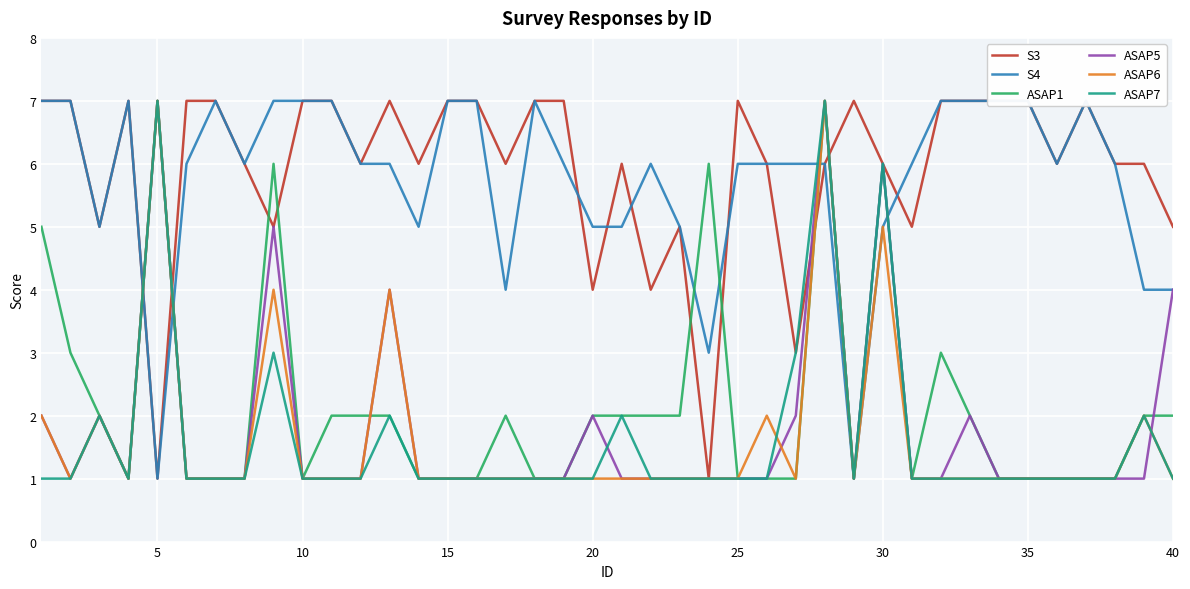

Reading left to right, extract all data points from this chart.

S3: 7	7	5	7	1	7	7	6	5	7	7	6	7	6	7	7	6	7	7	4	6	4	5	1	7	6	3	6	7	6	5	7	7	7	7	6	7	6	6	5
S4: 7	7	5	7	1	6	7	6	7	7	7	6	6	5	7	7	4	7	6	5	5	6	5	3	6	6	6	6	1	5	6	7	7	7	7	6	7	6	4	4
ASAP1: 5	3	2	1	7	1	1	1	6	1	2	2	2	1	1	1	2	1	1	2	2	2	2	6	1	1	1	7	1	6	1	3	2	1	1	1	1	1	2	2
ASAP5: 2	1	2	1	7	1	1	1	5	1	1	1	4	1	1	1	1	1	1	2	1	1	1	1	1	1	2	7	1	6	1	1	2	1	1	1	1	1	1	4
ASAP6: 2	1	2	1	7	1	1	1	4	1	1	1	4	1	1	1	1	1	1	1	1	1	1	1	1	2	1	7	1	5	1	1	1	1	1	1	1	1	2	1
ASAP7: 1	1	2	1	7	1	1	1	3	1	1	1	2	1	1	1	1	1	1	1	2	1	1	1	1	1	3	7	1	6	1	1	1	1	1	1	1	1	2	1